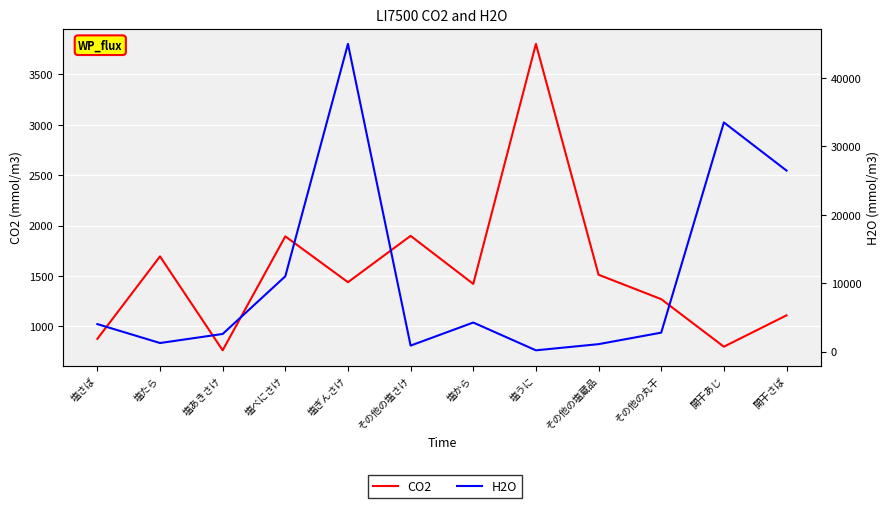

At which category is the sum across all series the highest?

塩ぎんさけ